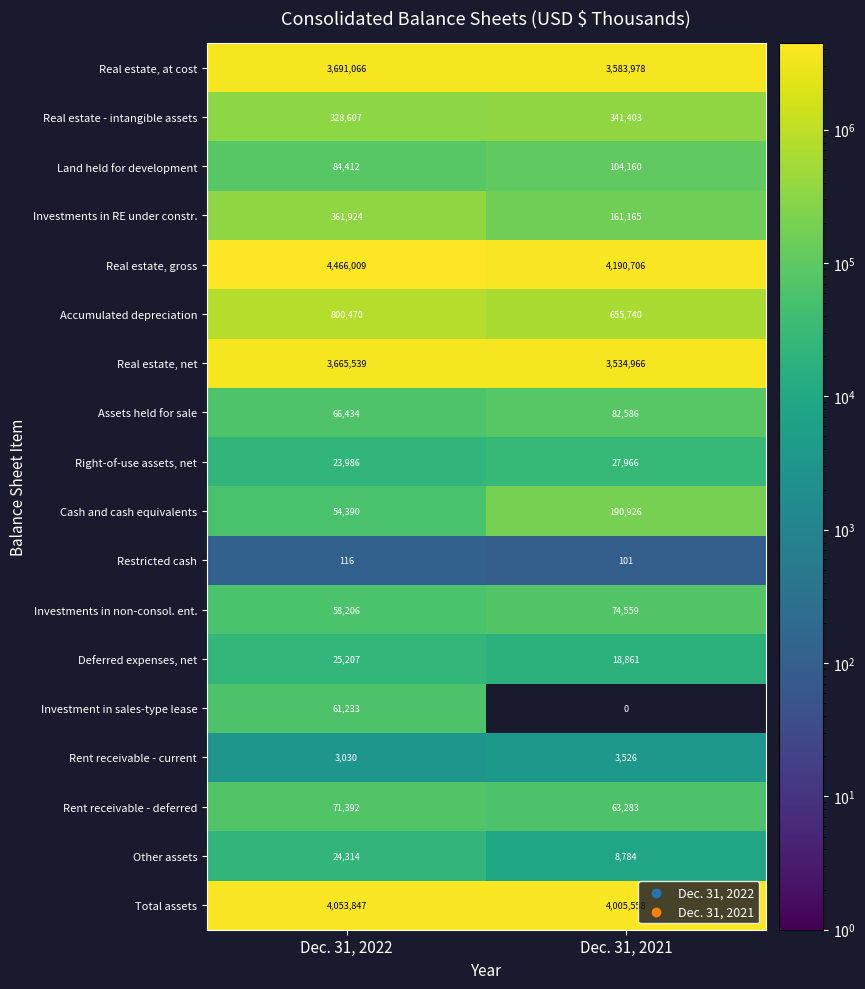

Which label corresponds to the largest value in the chart?

Dec. 31, 2022